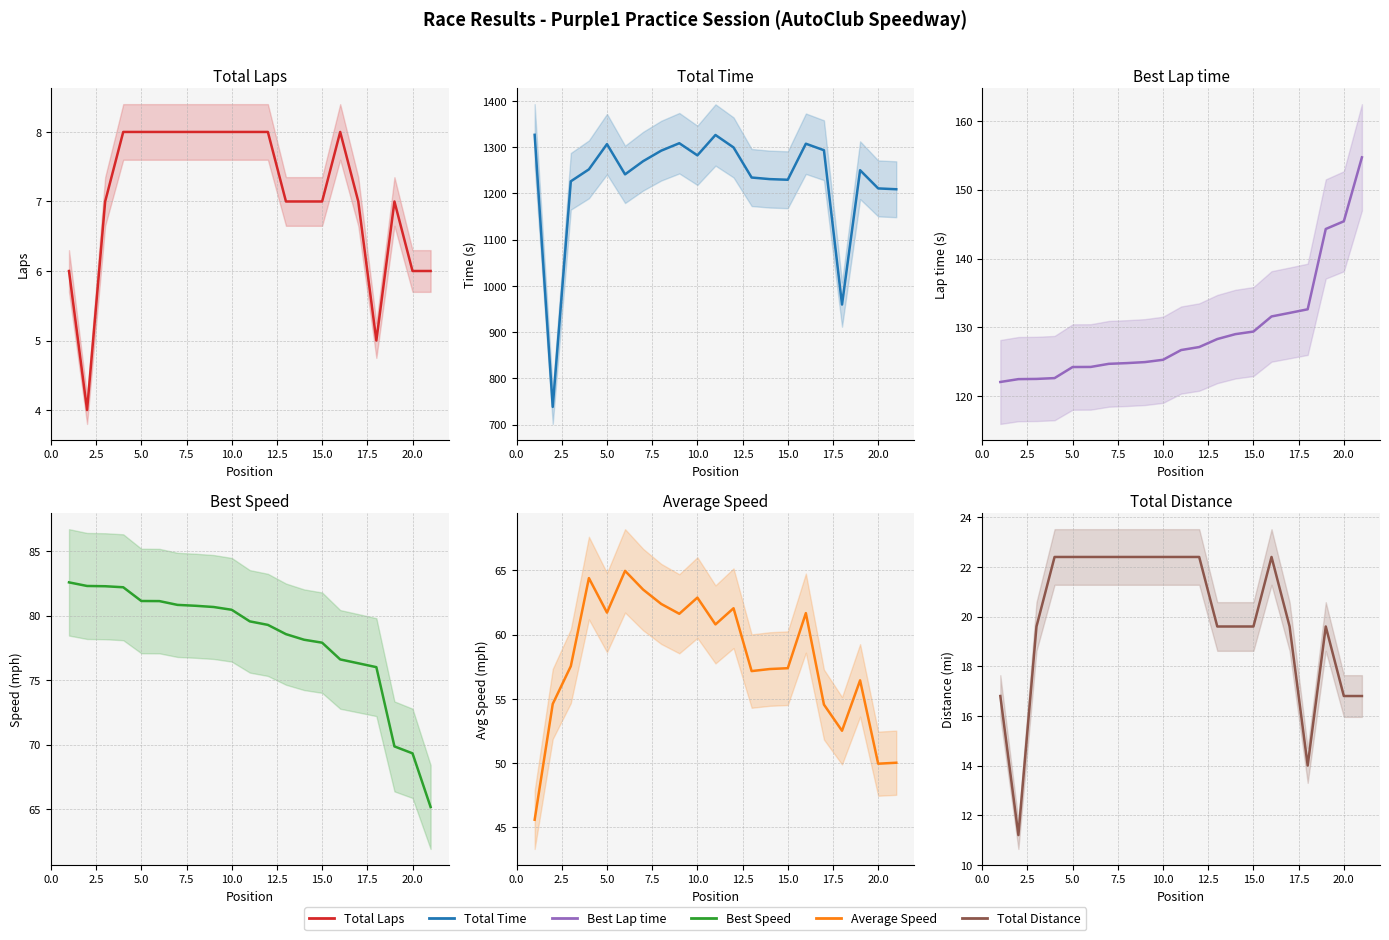

True or false: Total Laps and Total Time cross at least once.

False